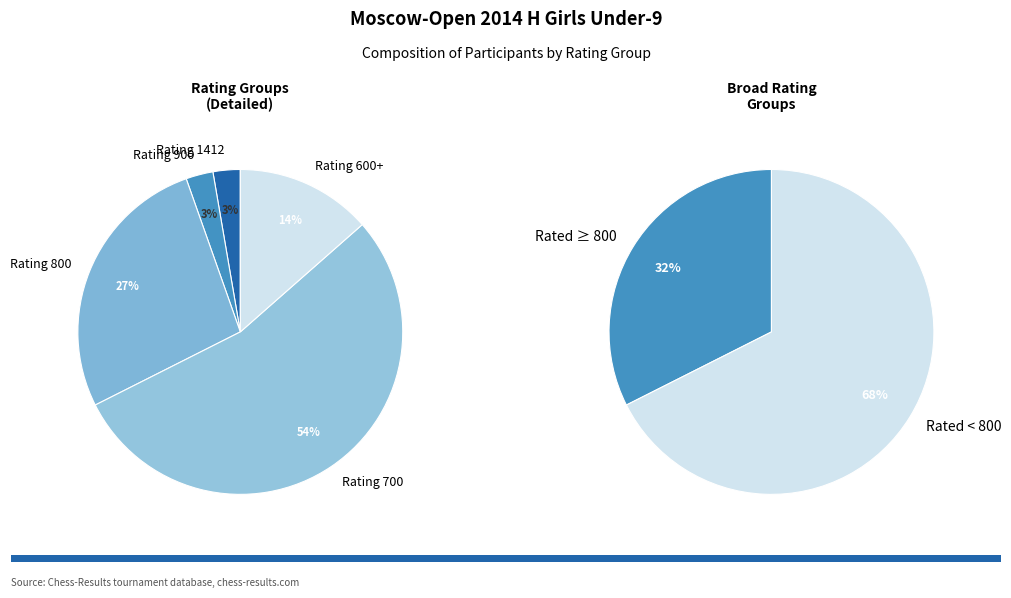

Is it true that 900 is 3% of the pie?

True